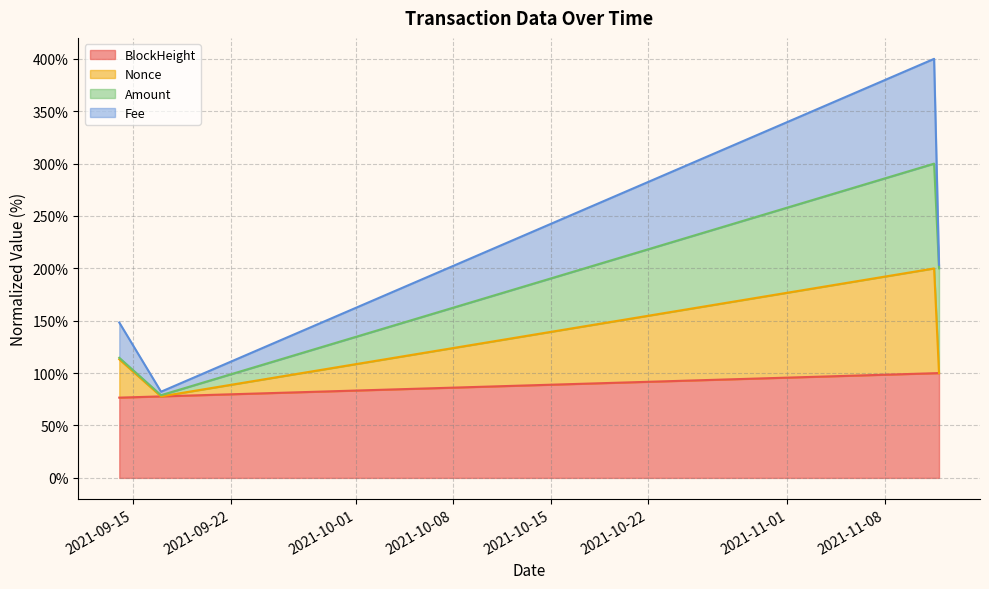

What is the lowest value of the BlockHeight series?

76.6